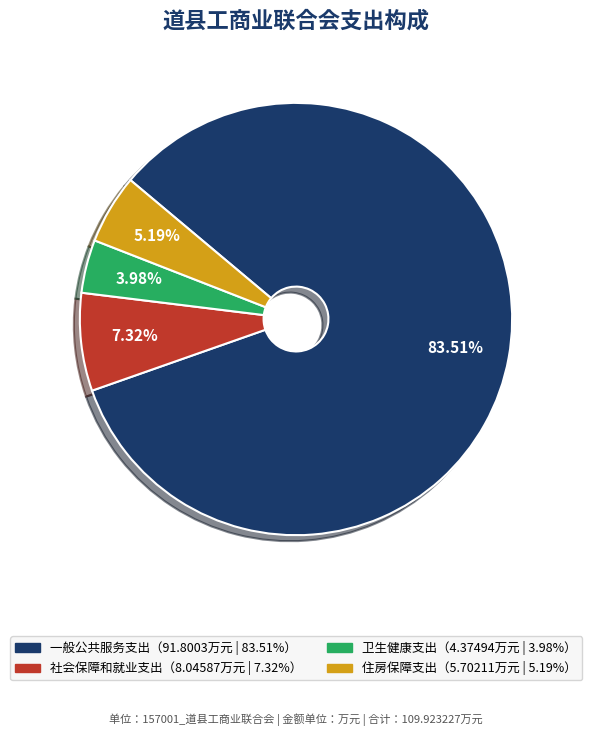

Does any single category account for the majority?

Yes